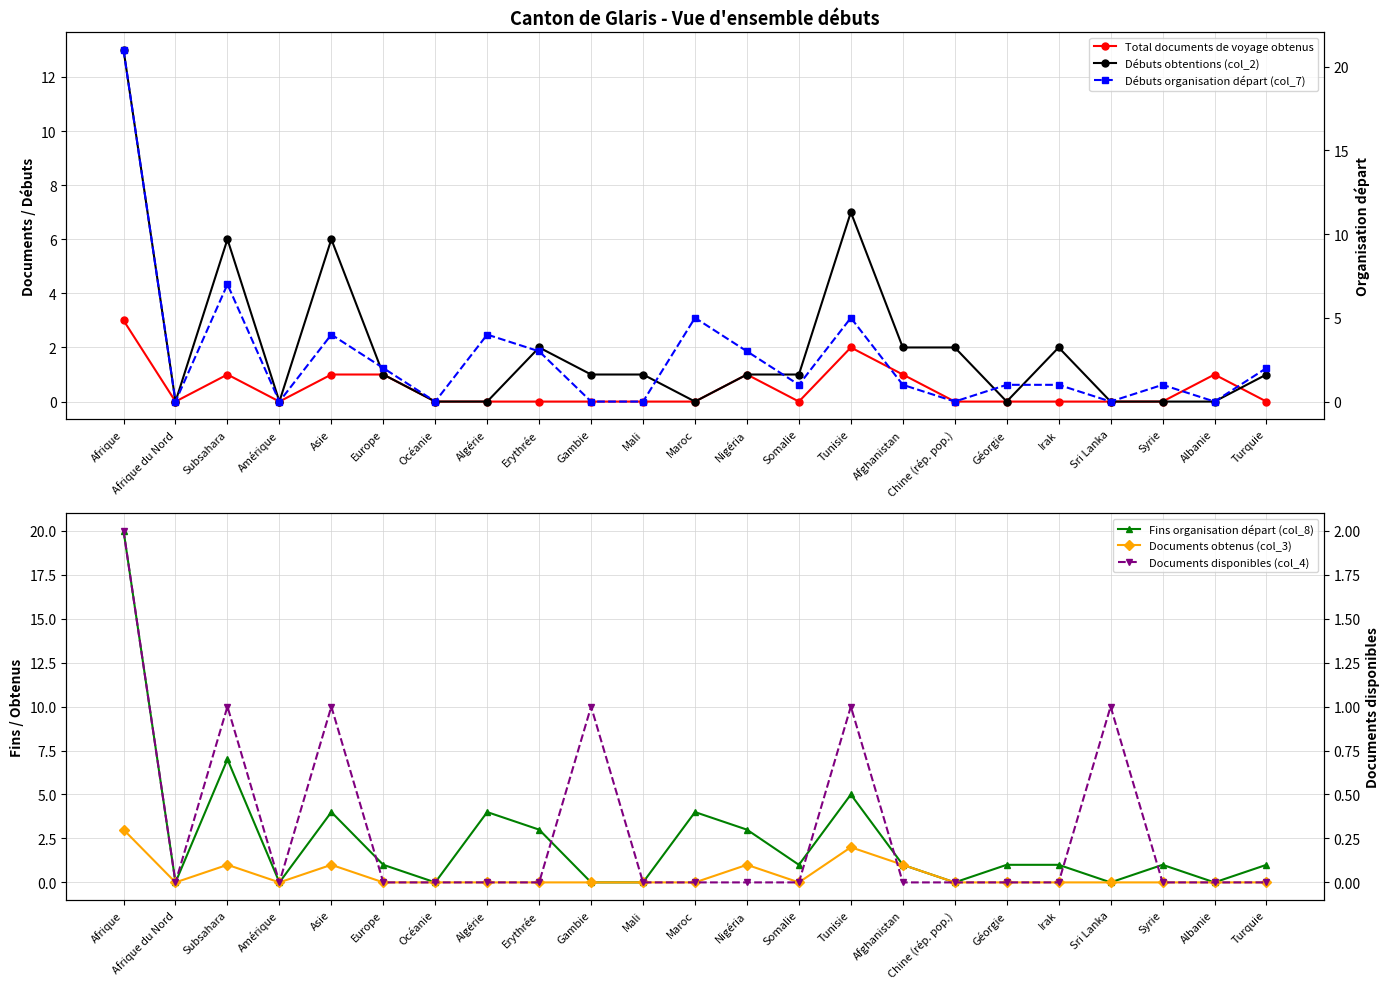

True or false: Documents obtenus (col_3) has a value of 5 at Afrique.

False